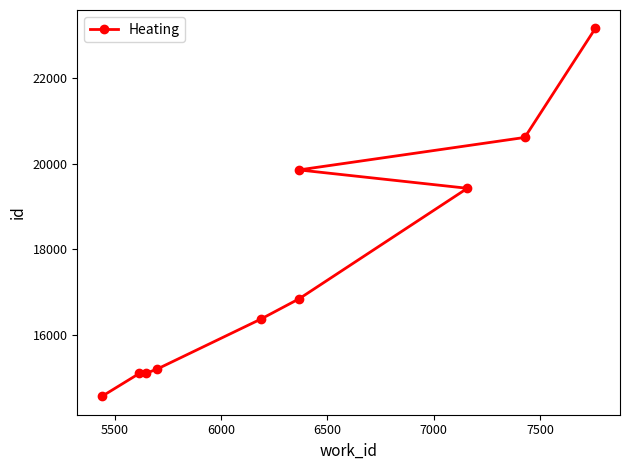

Count the number of data series in this chart.

1